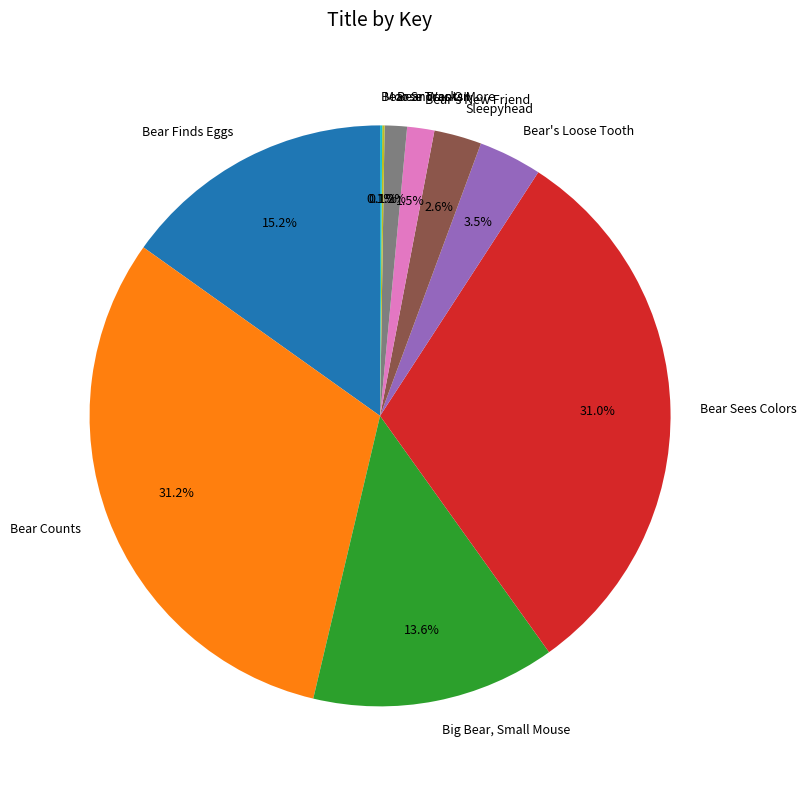

Is there a majority slice in this chart?

No